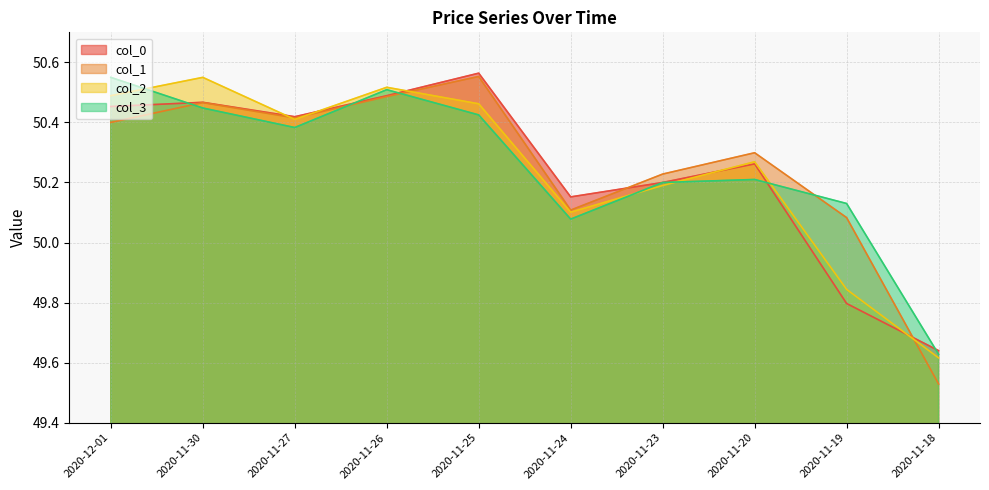

Which series has the widest spread of values?

col_1